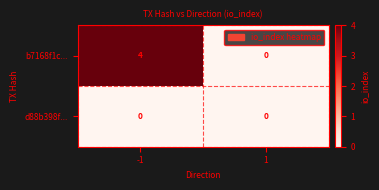

Which series changed the most between -1 and 1?

b7168f1c...